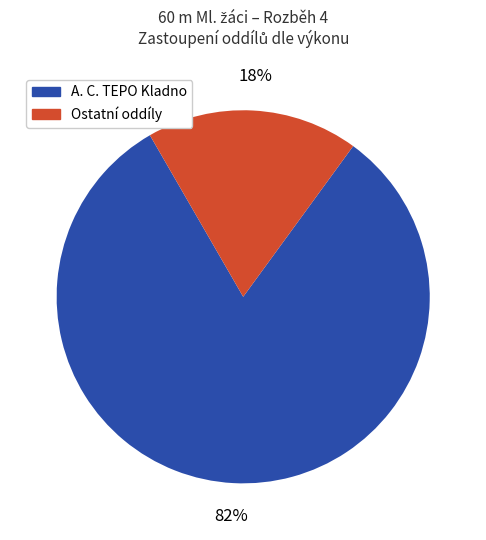

Is there any slice that represents more than half of the pie?

Yes